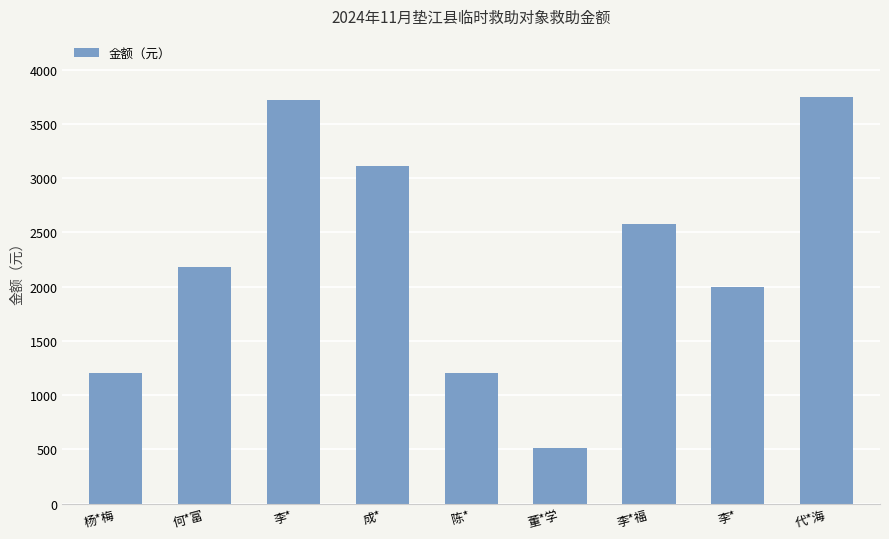

The value at 李* is 3723. True or false?

True